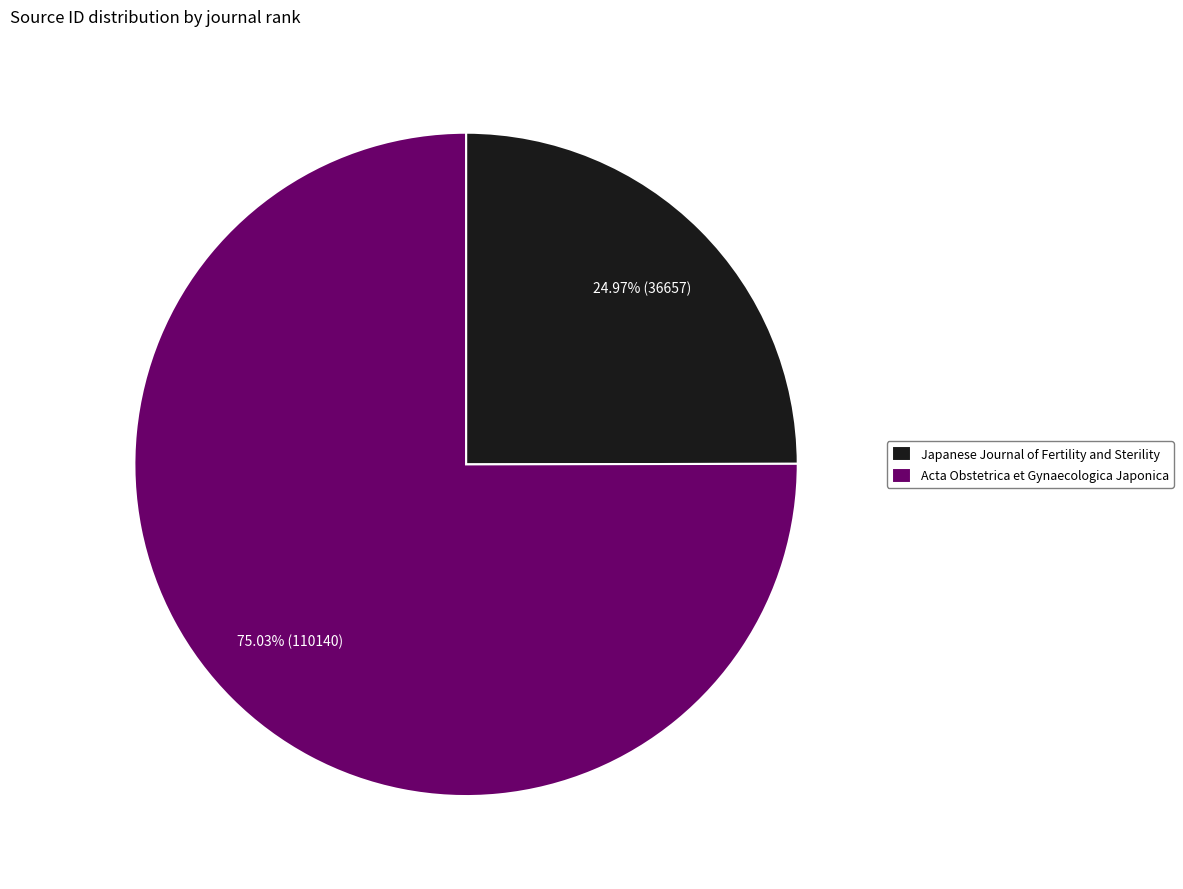

What is the majority slice?

Acta Obstetrica et Gynaecologica Japonica